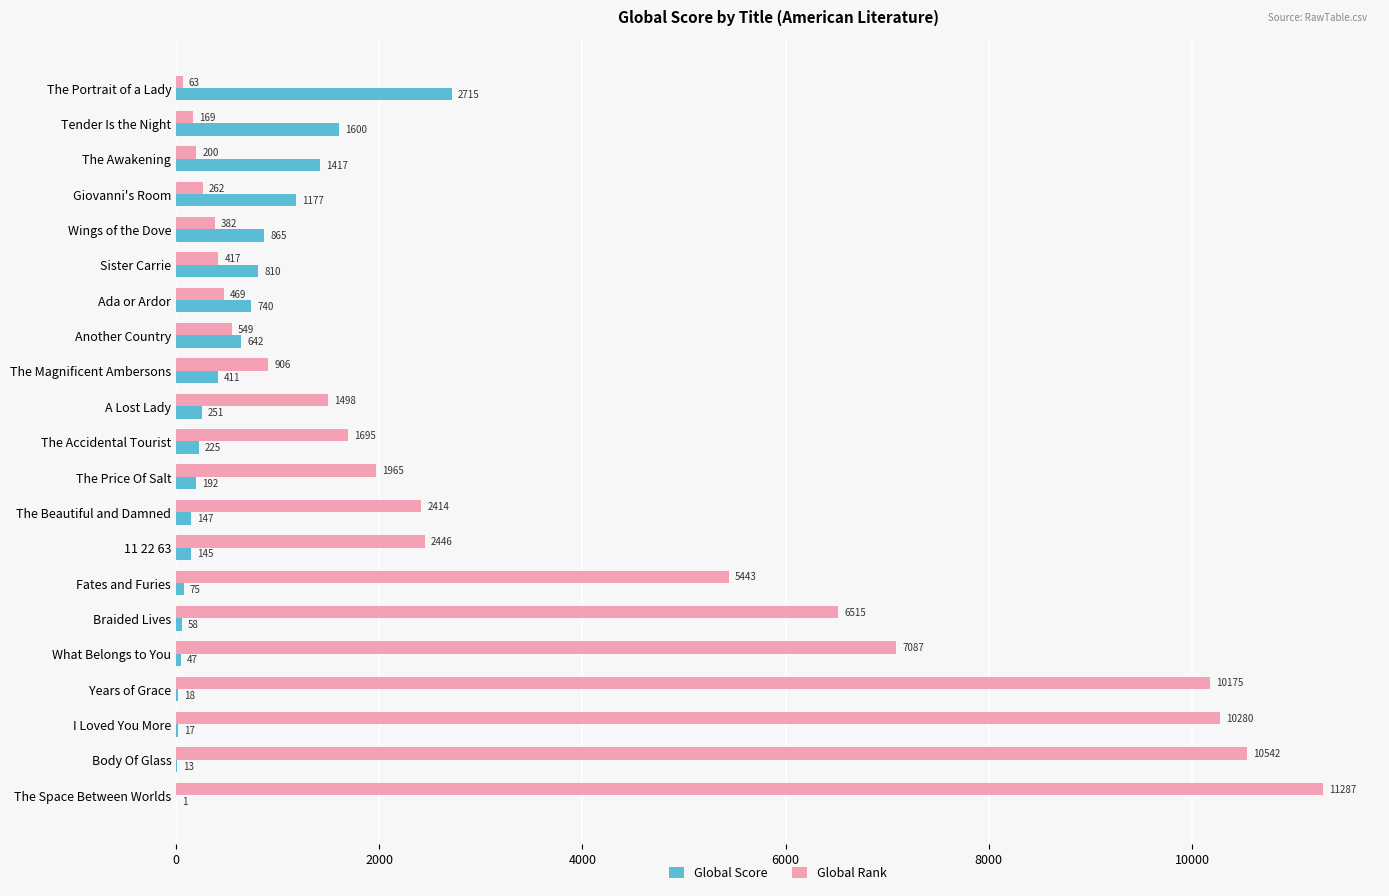

How many distinct data groups are displayed?

2